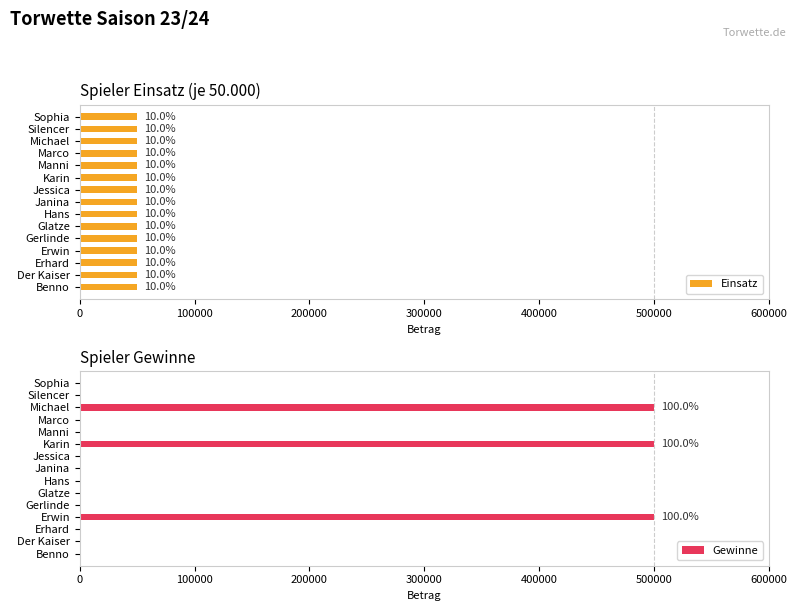

Is it true that Gewinne equals 0 at Manni?

True